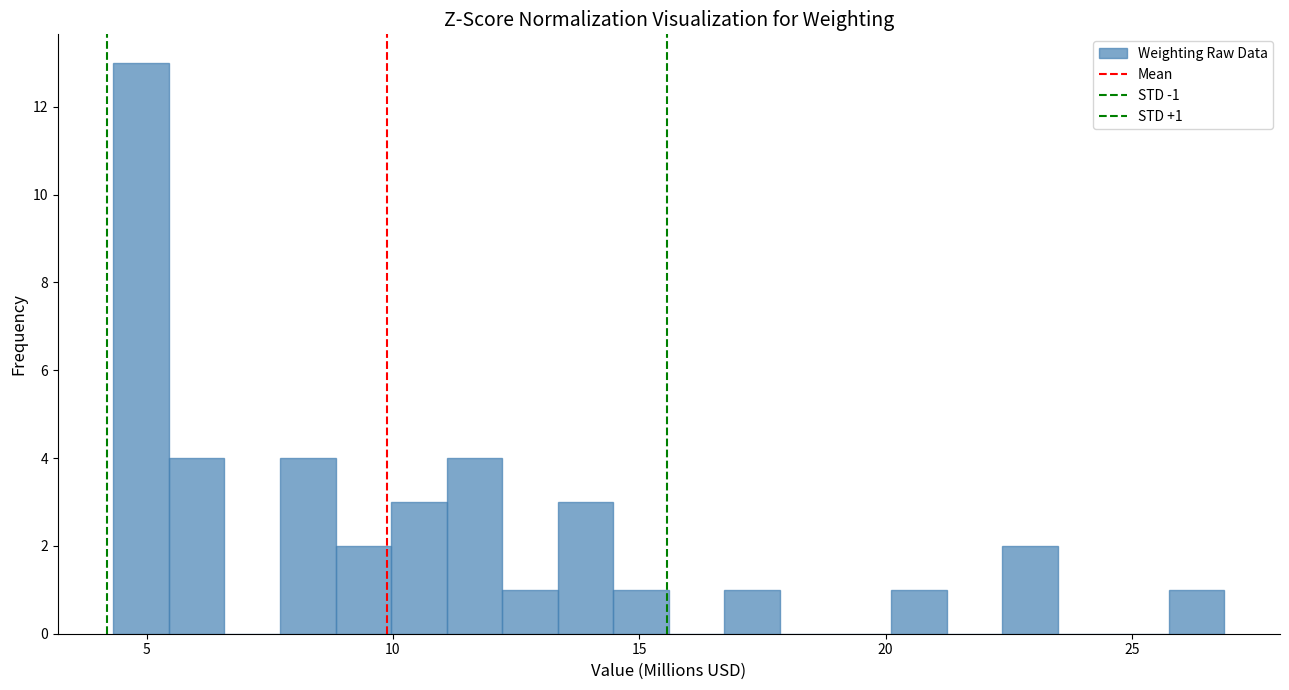

Around what value on the x-axis is the tallest bar? Give the approximate position of its centre, as read against the axis.

5.0